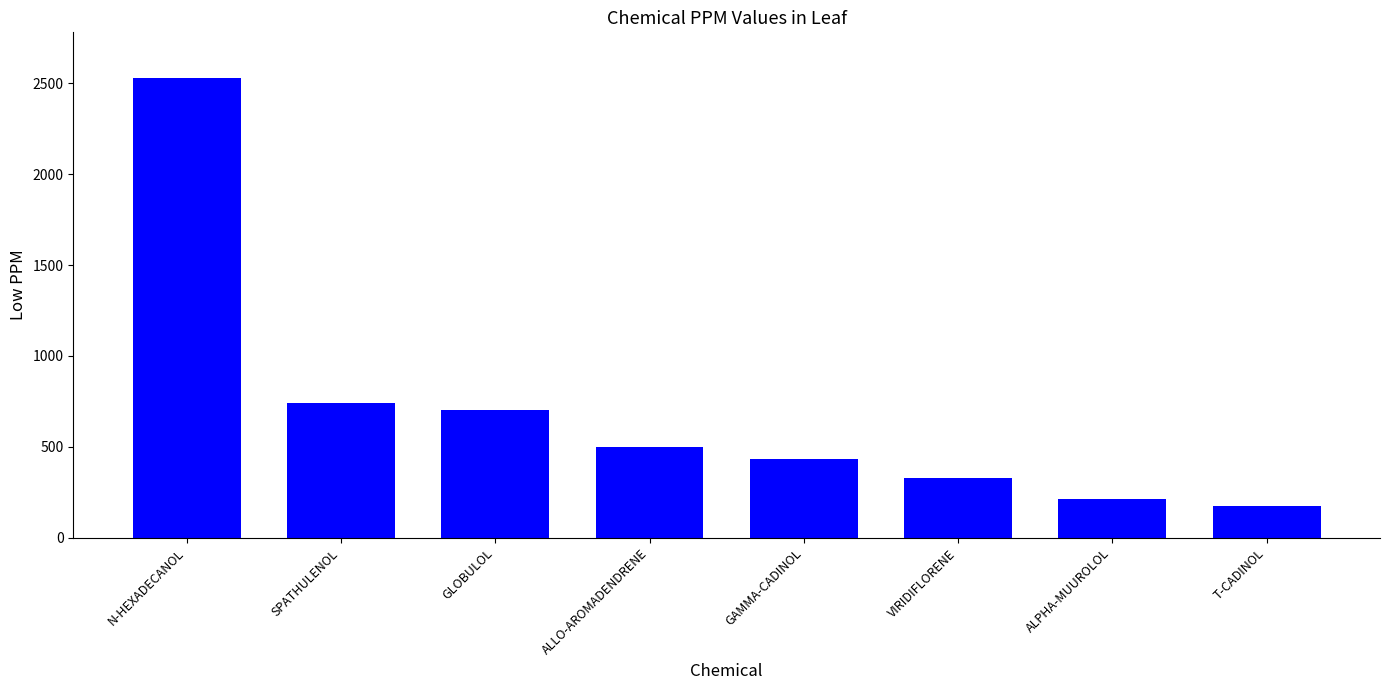

What is the label of the 8th bar from the left?

T-CADINOL